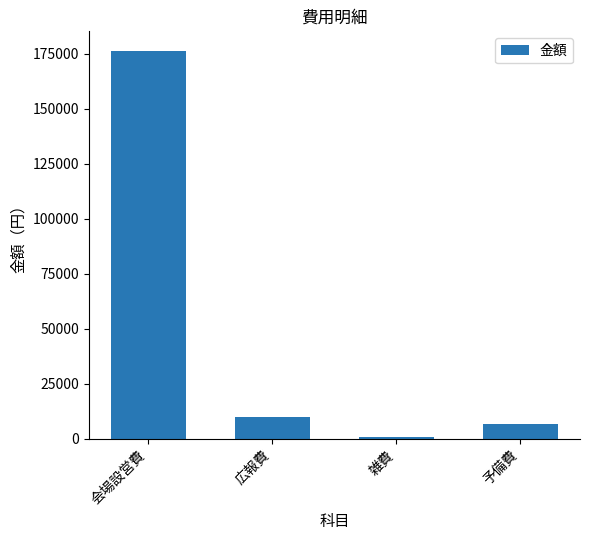

List the labels in order of value, largest first.

会場設営費, 広報費, 予備費, 雑費